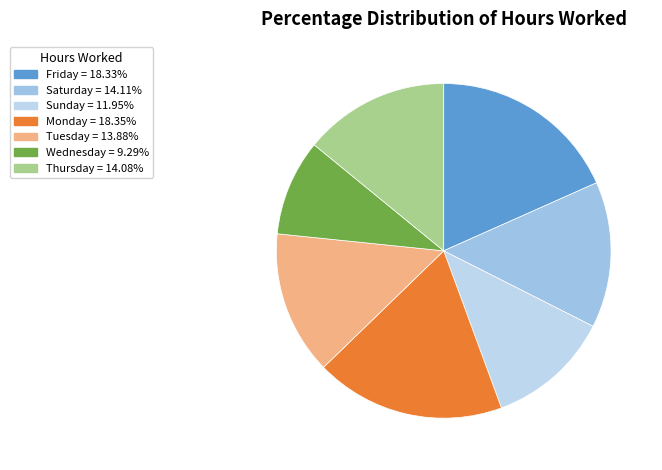

How many segments does this pie chart have?

7